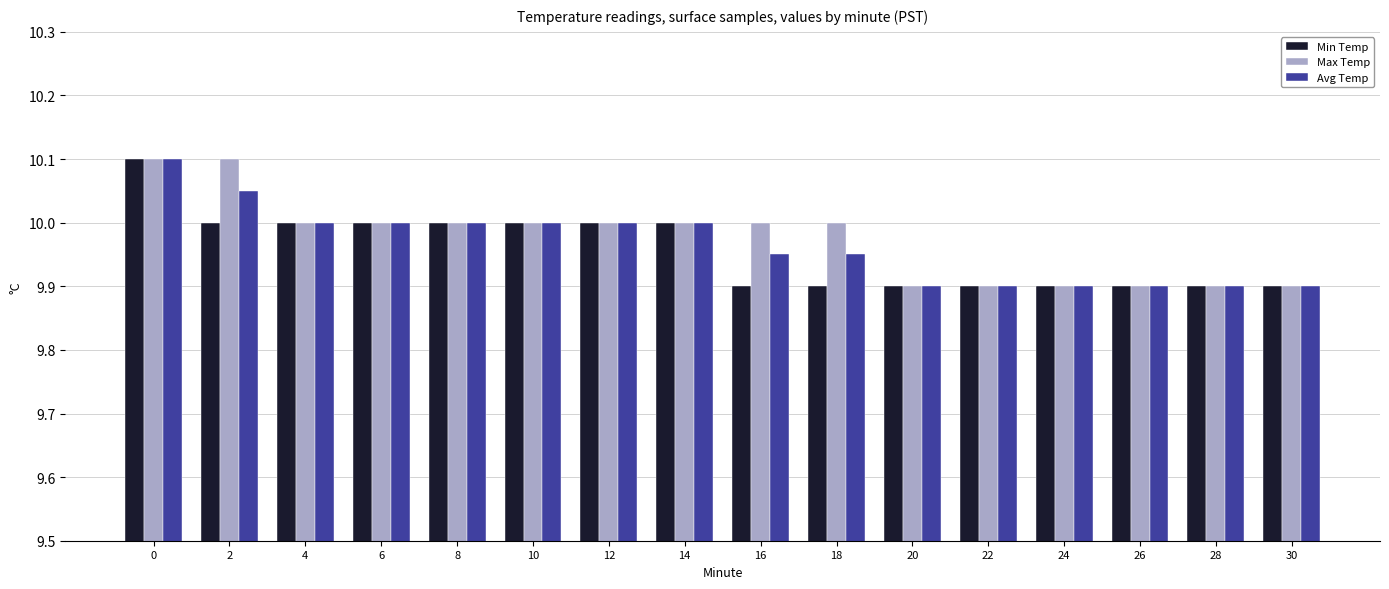

Rank the series at 2 from highest to lowest value.

Max Temp, Avg Temp, Min Temp